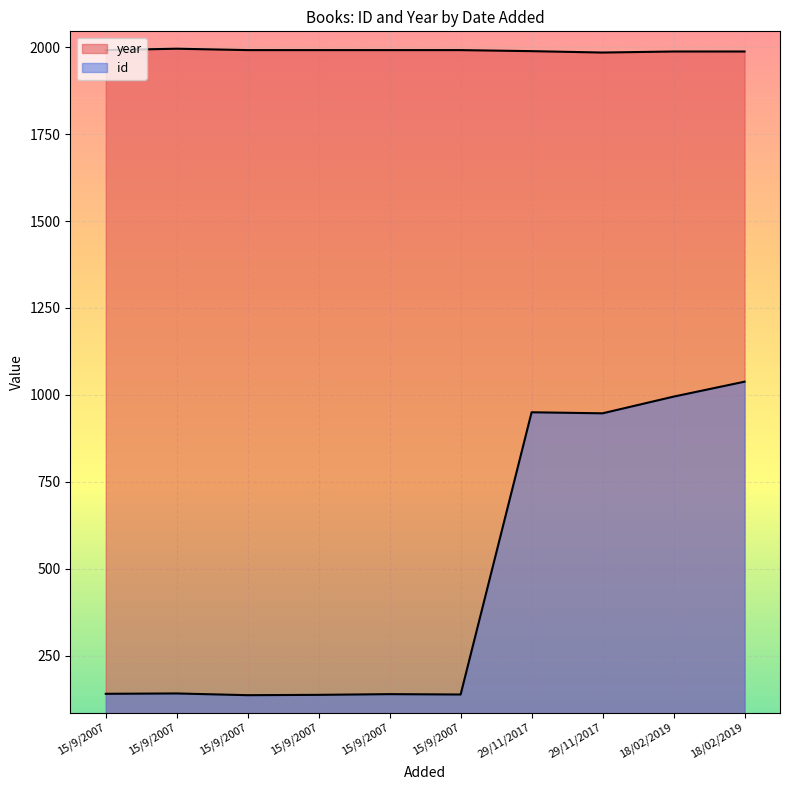

At how many categories does at least one series exceed 1065?

10